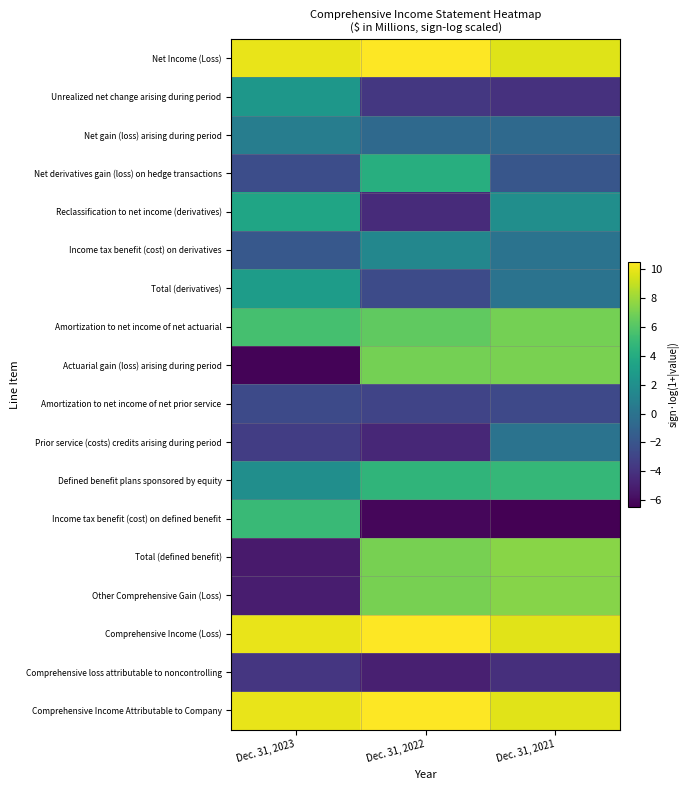

At Dec. 31, 2023, list the series in order from largest to smallest.

Net Income (Loss), Comprehensive Income (Loss), Comprehensive Income Attributable to Company, Amortization to net income of net actuarial, Income tax benefit (cost) on defined benefit, Reclassification to net income (derivatives), Total (derivatives), Unrealized net change arising during period, Defined benefit plans sponsored by equity, Net gain (loss) arising during period, Income tax benefit (cost) on derivatives, Net derivatives gain (loss) on hedge transactions, Amortization to net income of net prior service, Prior service (costs) credits arising during period, Comprehensive loss attributable to noncontrolling, Other Comprehensive Gain (Loss), Total (defined benefit), Actuarial gain (loss) arising during period